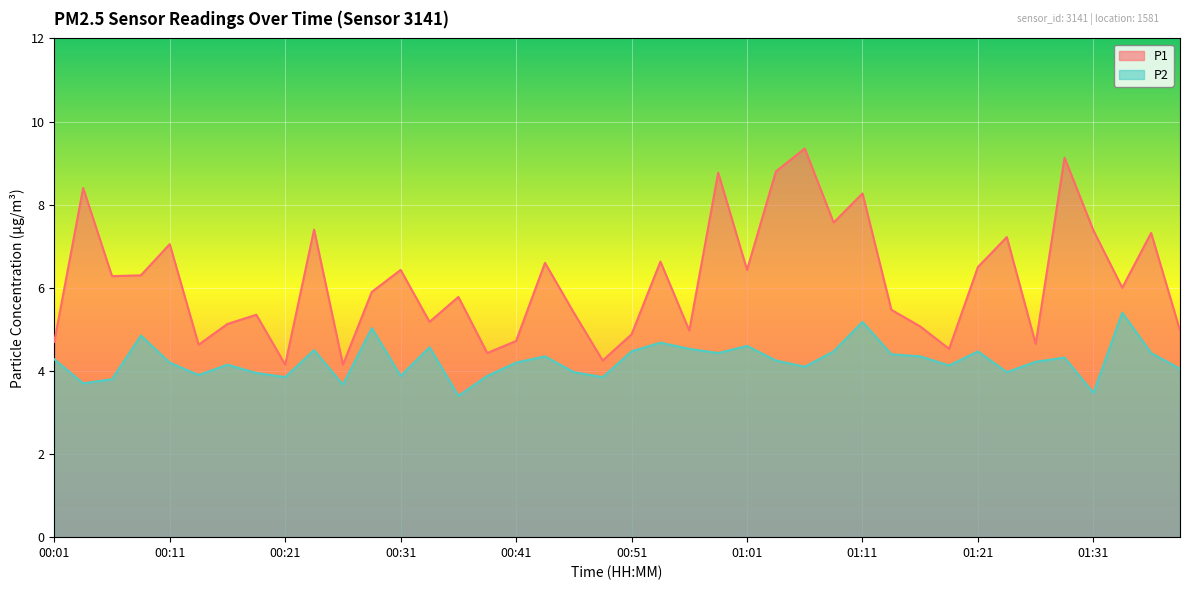

The value of P2 at 00:24 is 7.1. True or false?

False